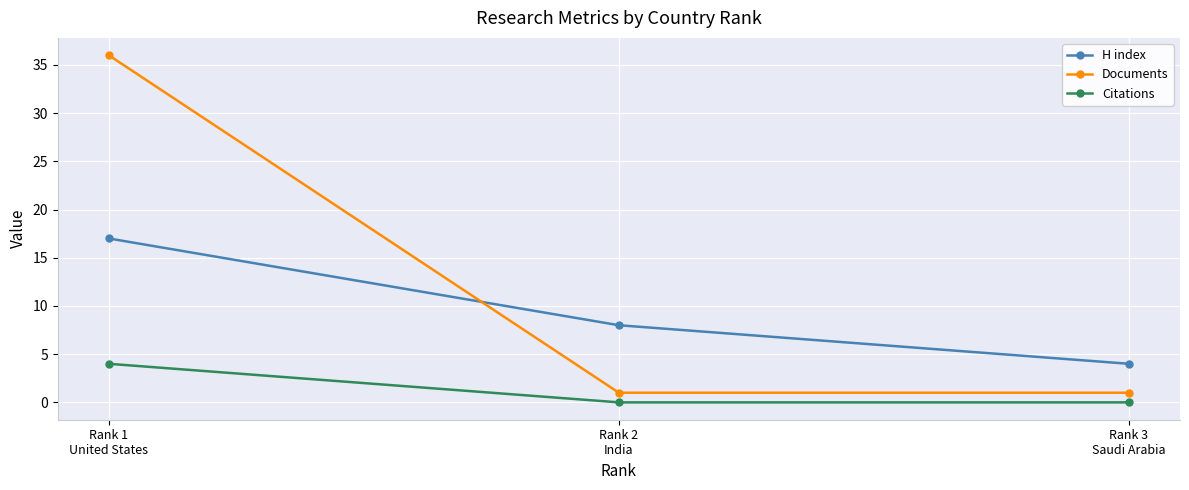

Is this an area chart (filled region under the line)?

No